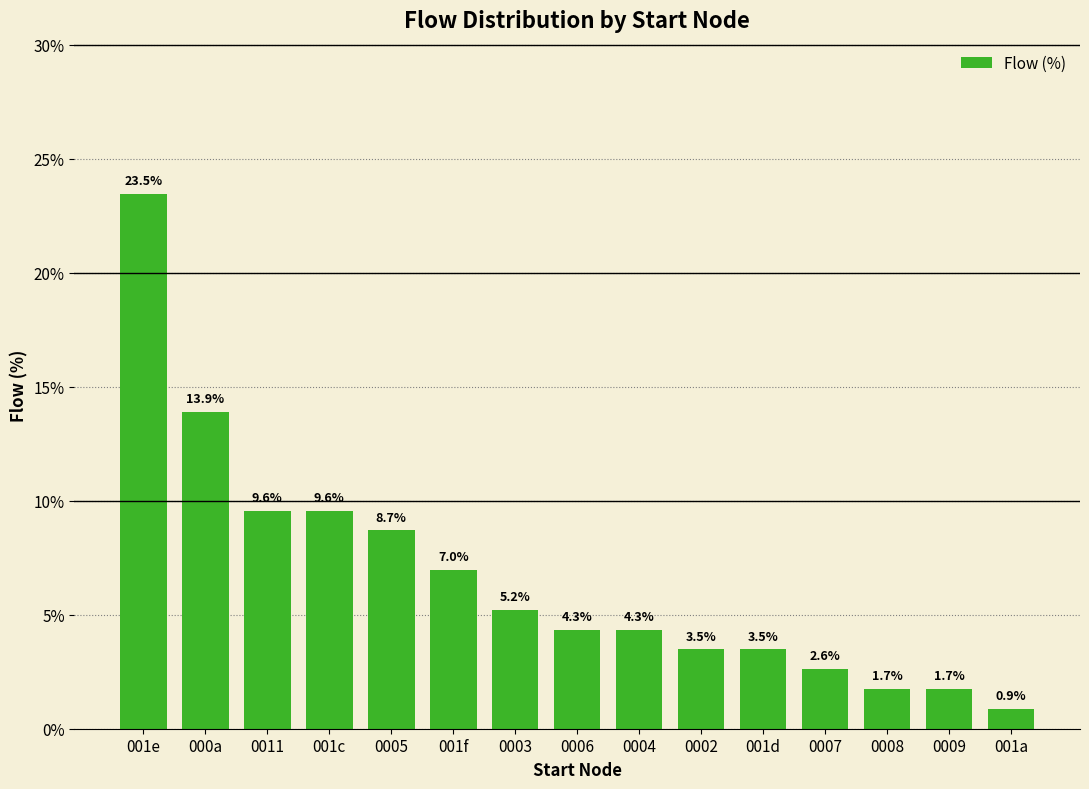

What is the greatest value displayed?

23.5